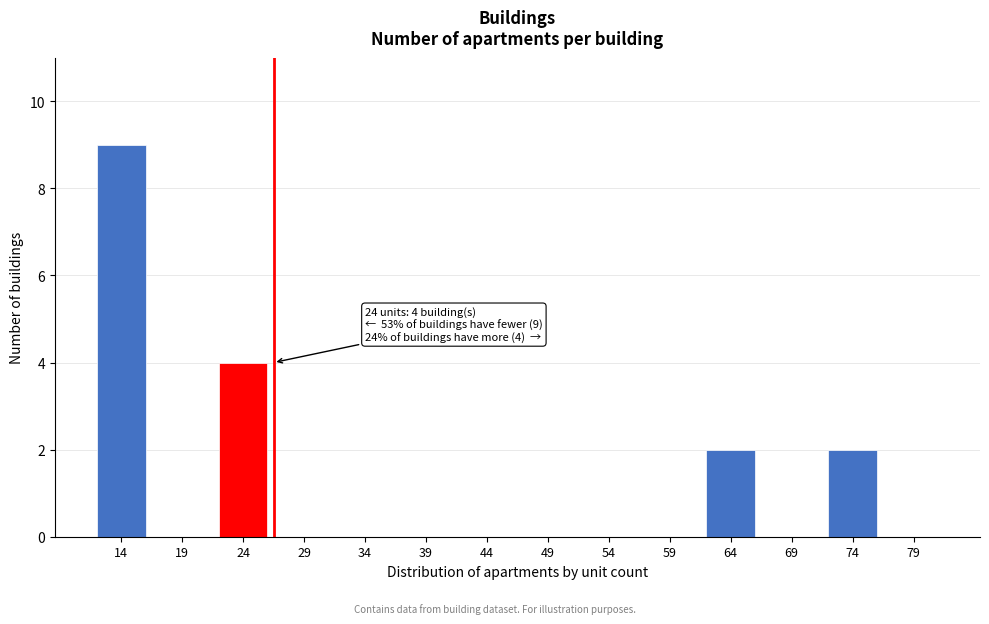

Reading right to left, transcribe all the data shown in this chart.

79=0	74=2	69=0	64=2	59=0	54=0	49=0	44=0	39=0	34=0	29=0	24=4	19=0	14=9